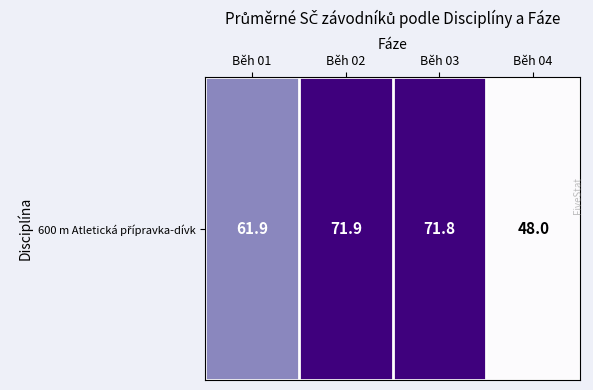

At which label is the value closest to 59?

Běh 01